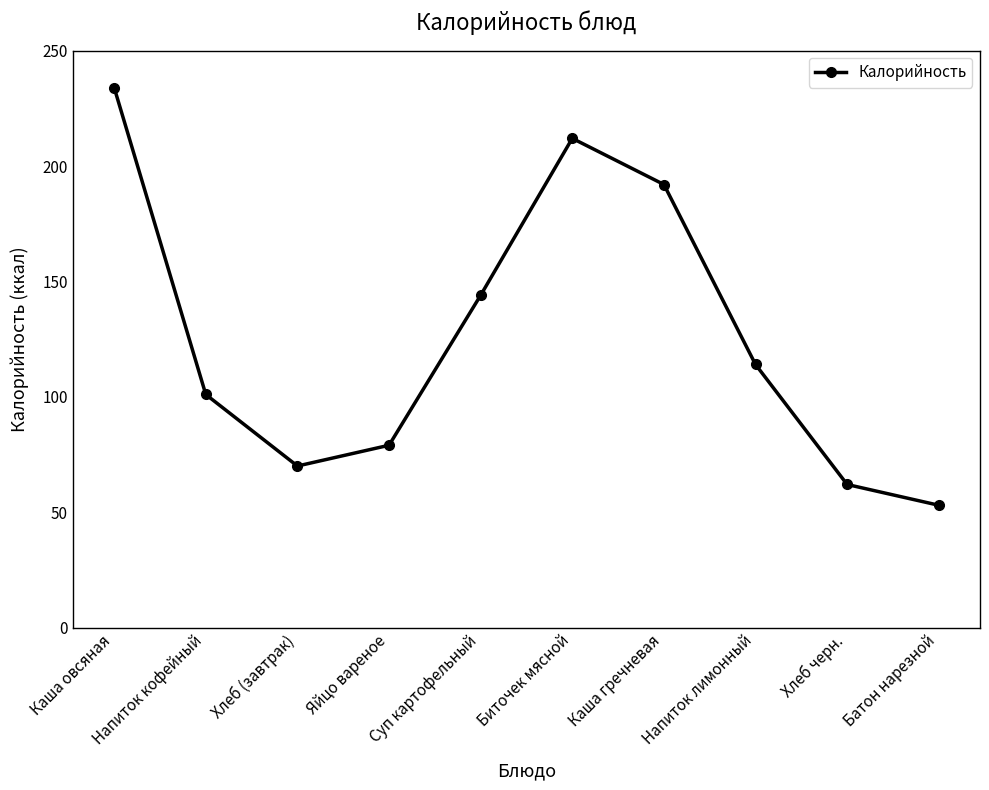

How many distinct data groups are displayed?

1